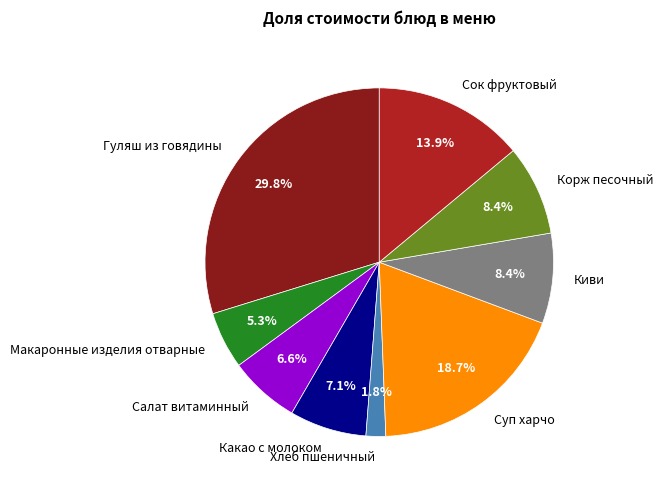

What portion of the pie excludes Суп харчо?

81.3%